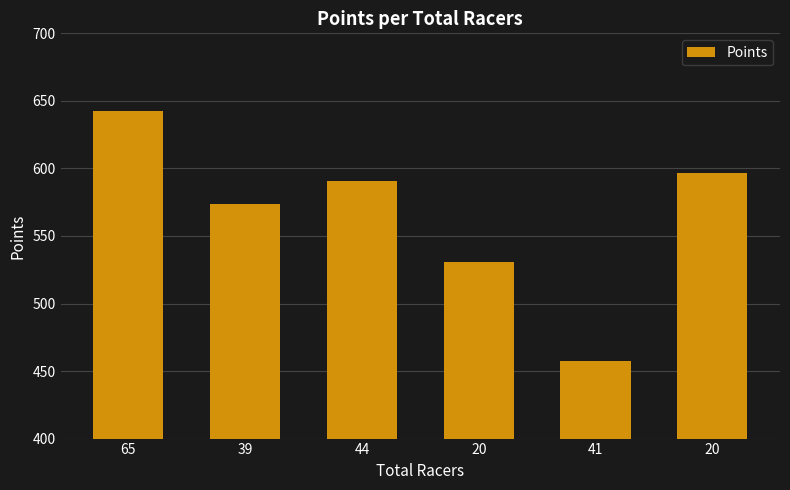

List the labels in order of value, smallest first.

41, 20, 39, 44, 20, 65